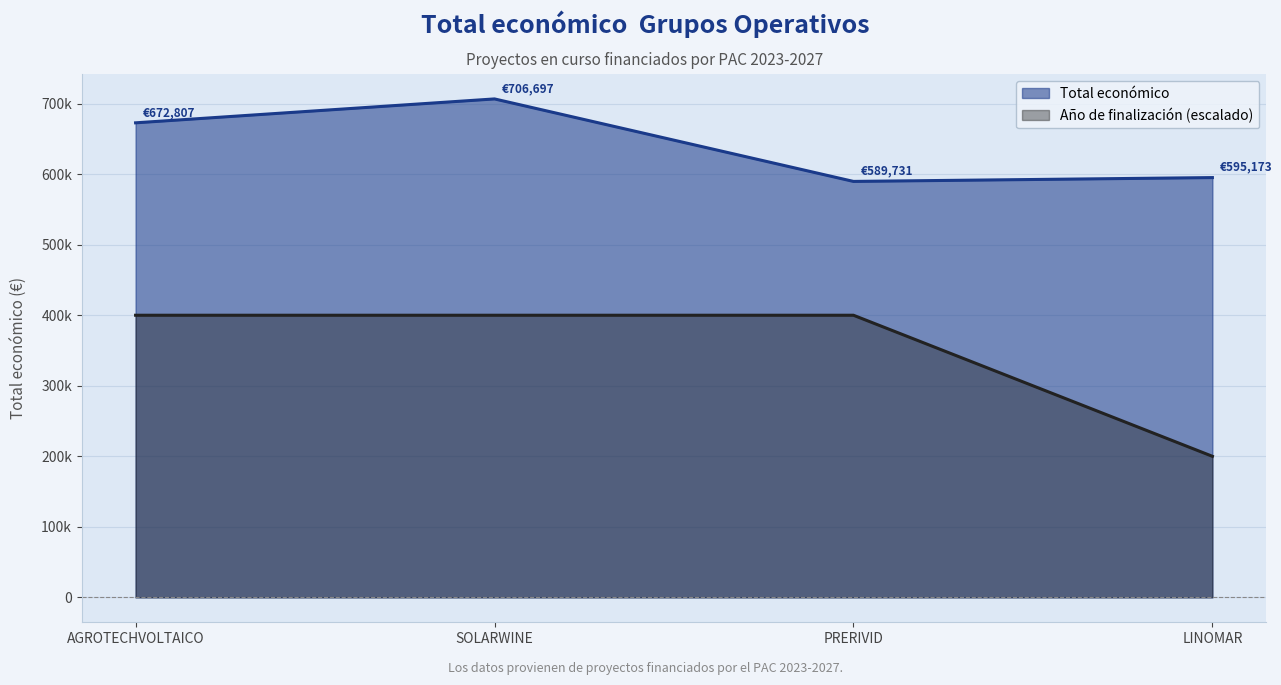

How many lines are shown in the chart?

2